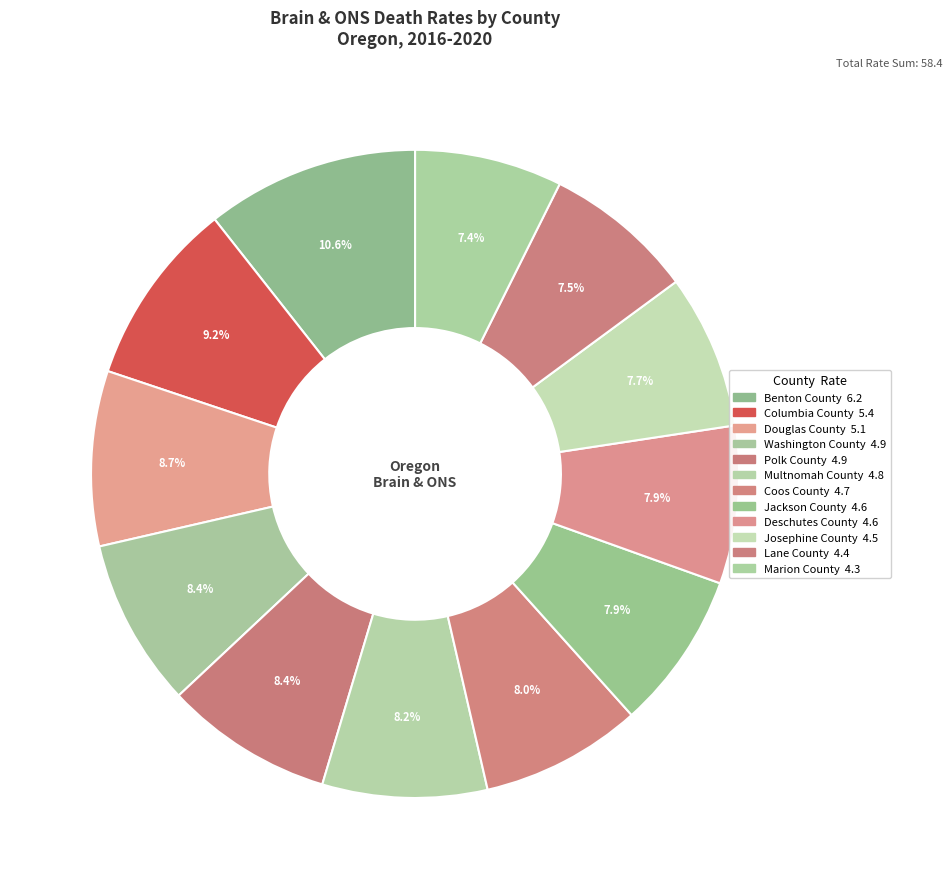

To the nearest percent, what is the difference between the Lane County and Benton County slice percentages?

3%